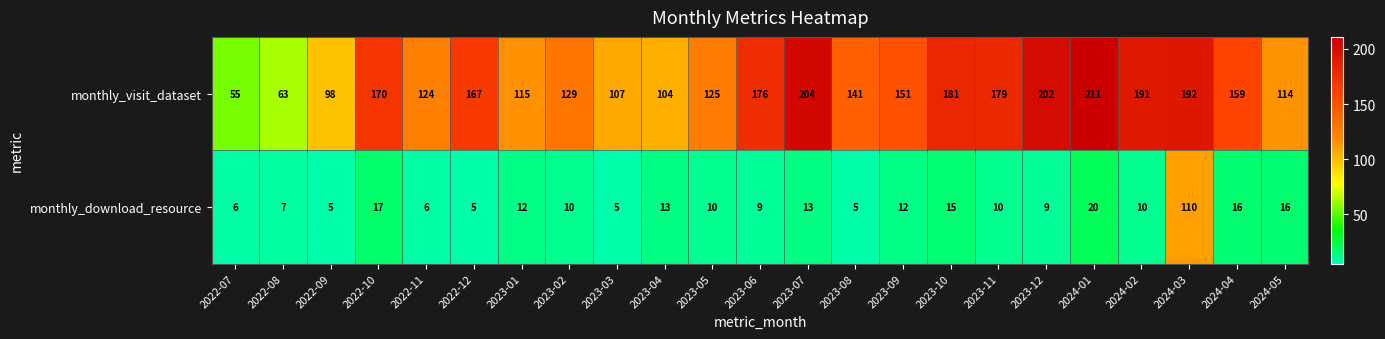

True or false: monthly_visit_dataset has a value of 101 at 2023-09.

False